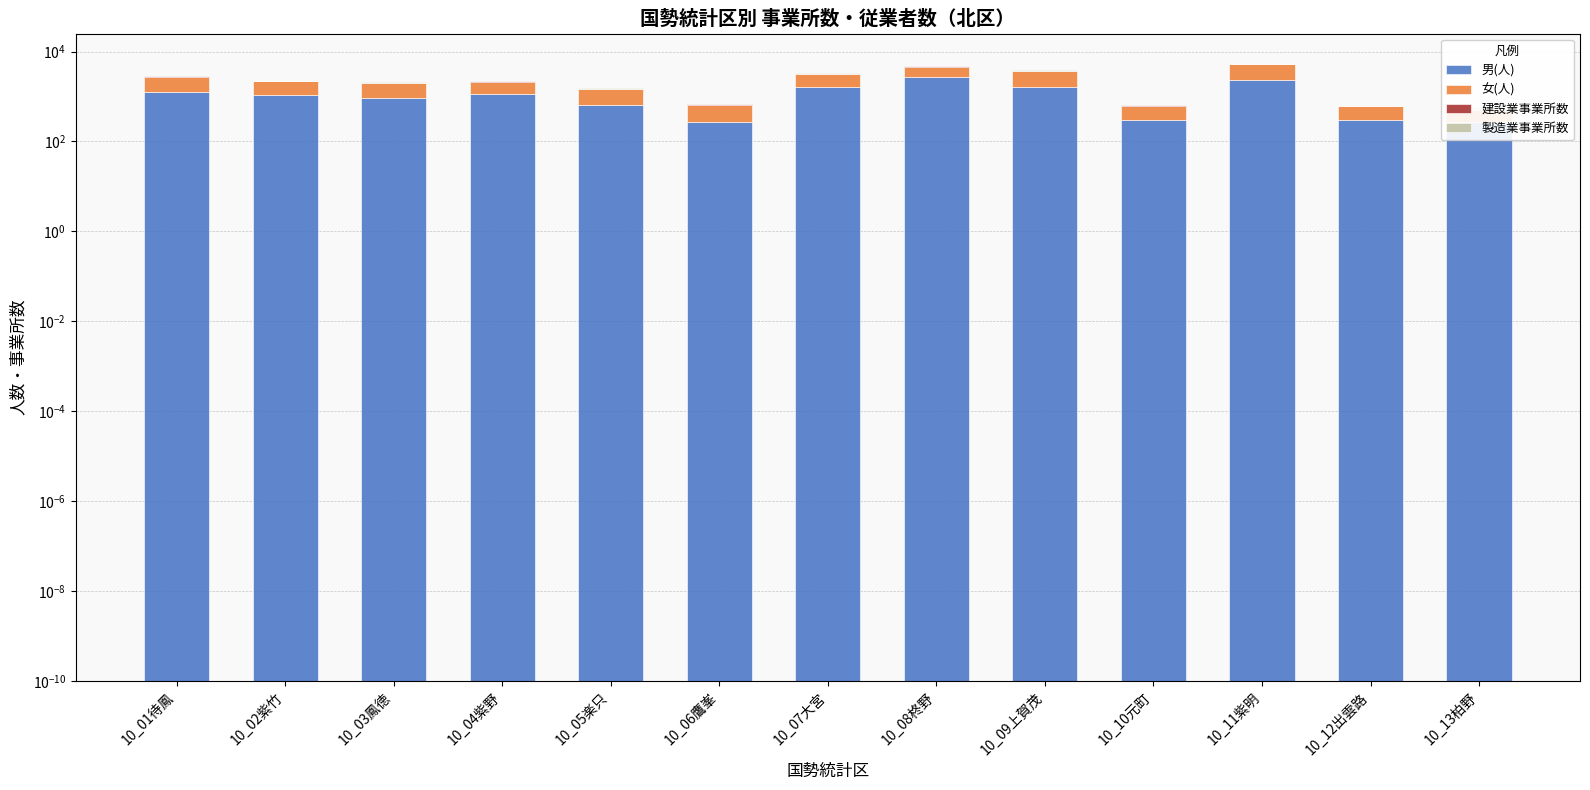

What is the difference between the highest and lowest values at 10_11紫明?

2808